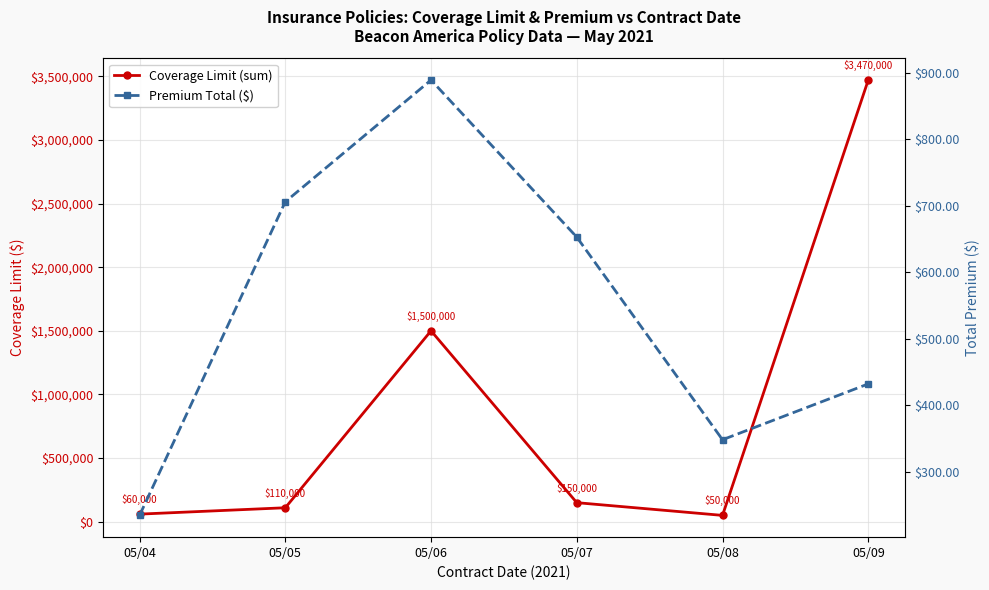

Where does the Premium Total ($) series first go above 652?

05/05